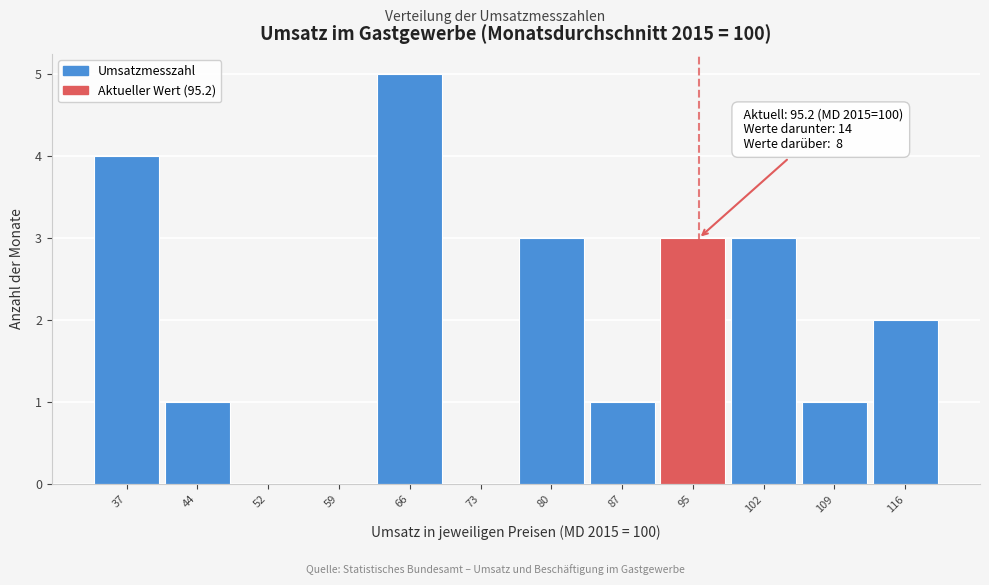

Which range on the x-axis has the tallest bar?

62 to 70